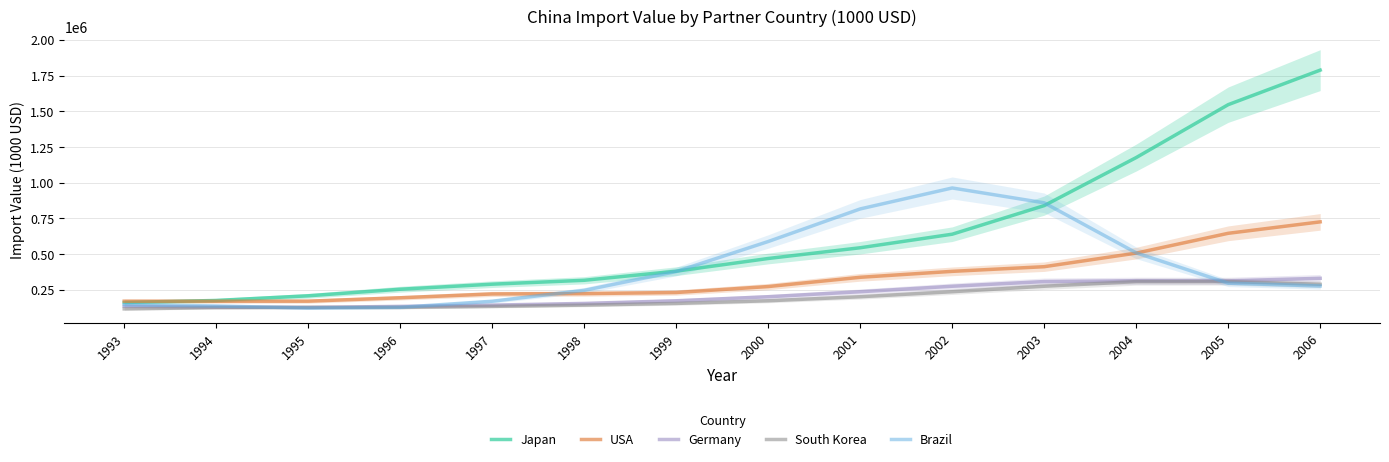

Between which two adjacent categories do Germany and Brazil first intersect?

1994 and 1995